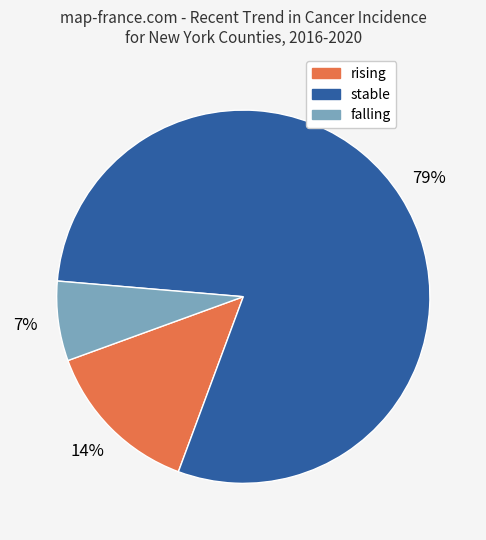

Combined, do stable and rising account for over 50%?

Yes